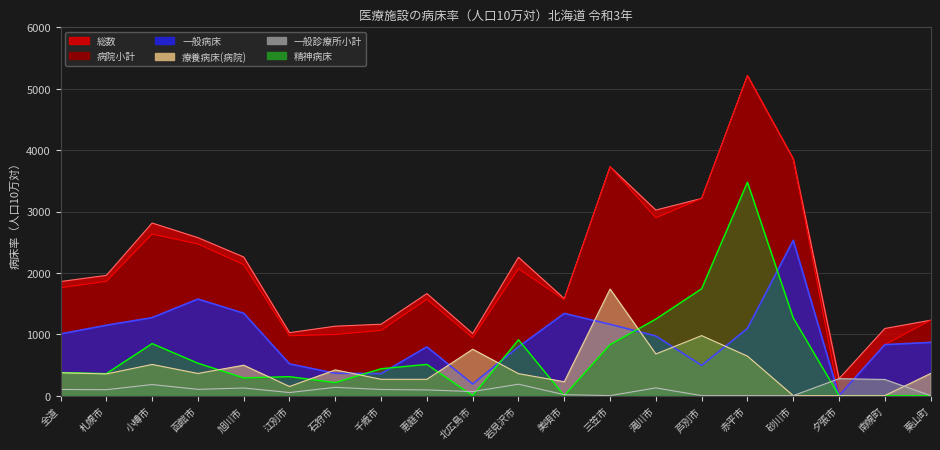

True or false: 一般病床 and 一般診療所小計 cross at least once.

True